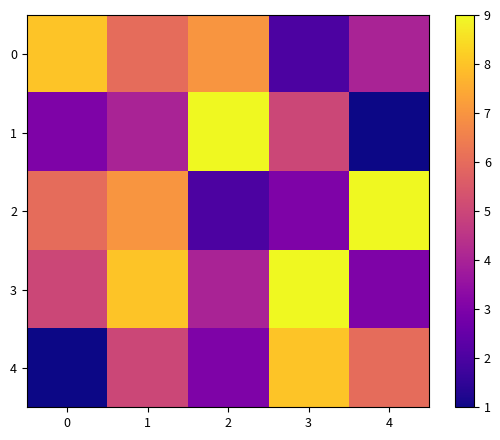

What is the greatest value displayed?

9